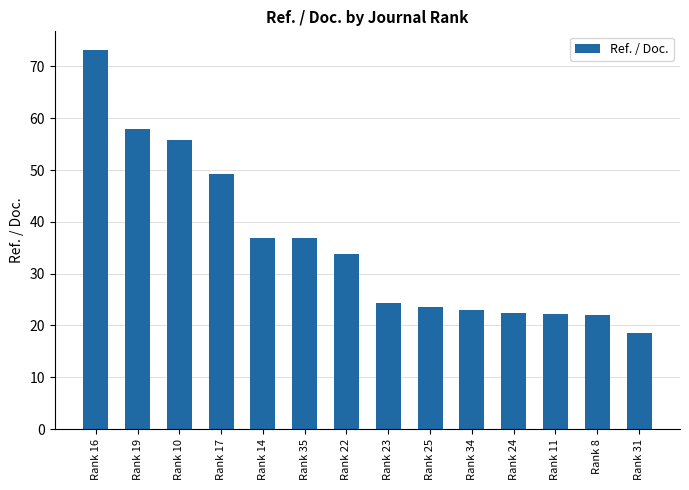

What is the value of the 7th bar from the left?

33.8